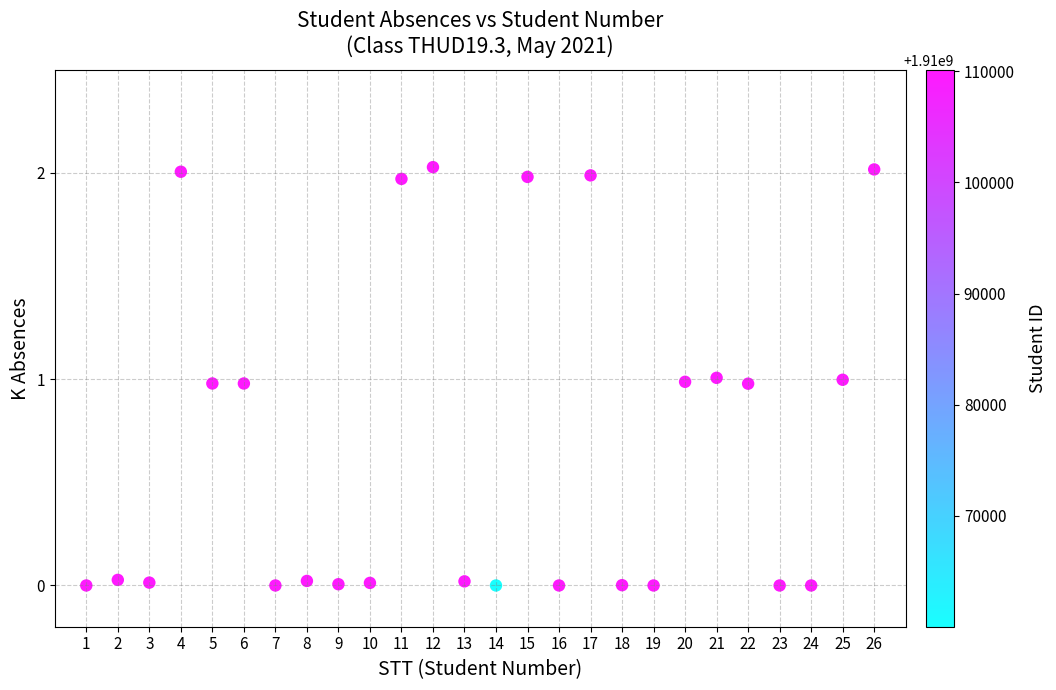

What is the range of X values (max minus min)?

25.0